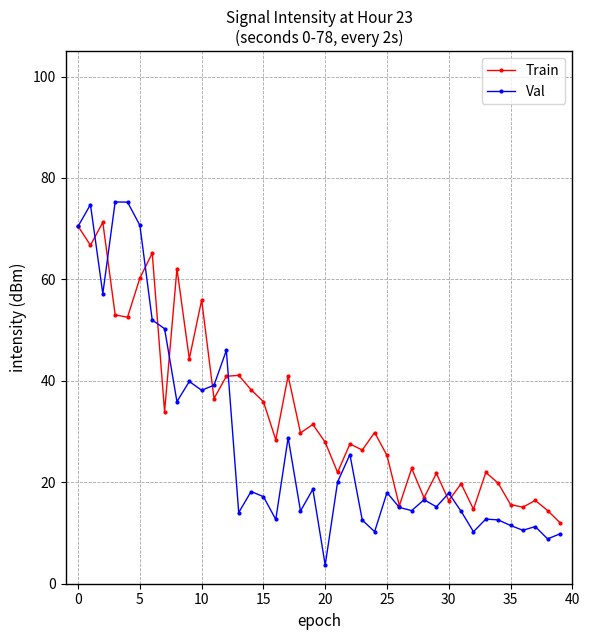

What are all the series names shown in the legend?

Train, Val